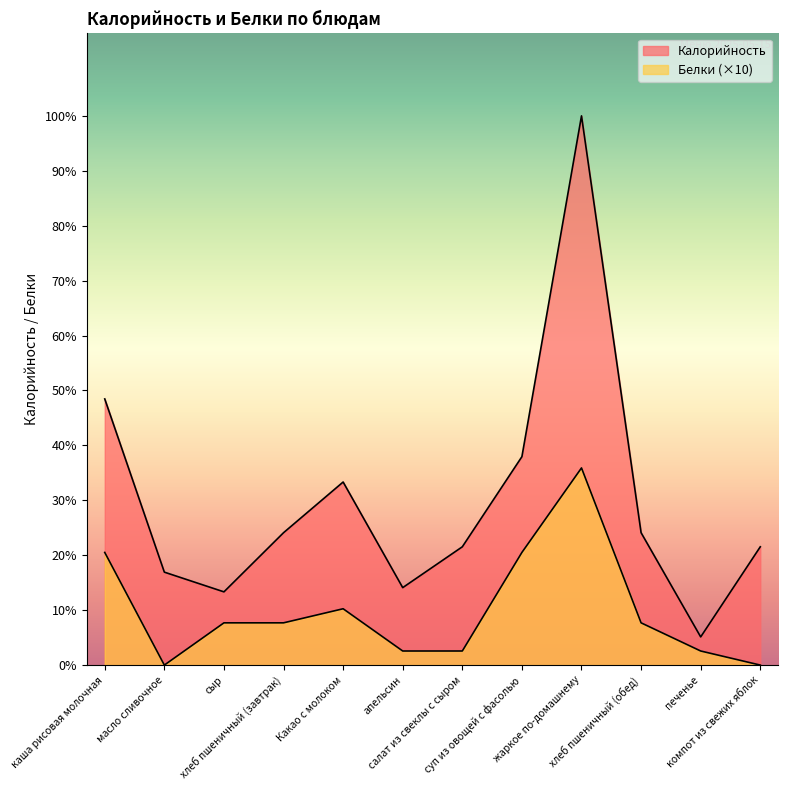

What is the total value across all series at компот из свежих яблок?

84